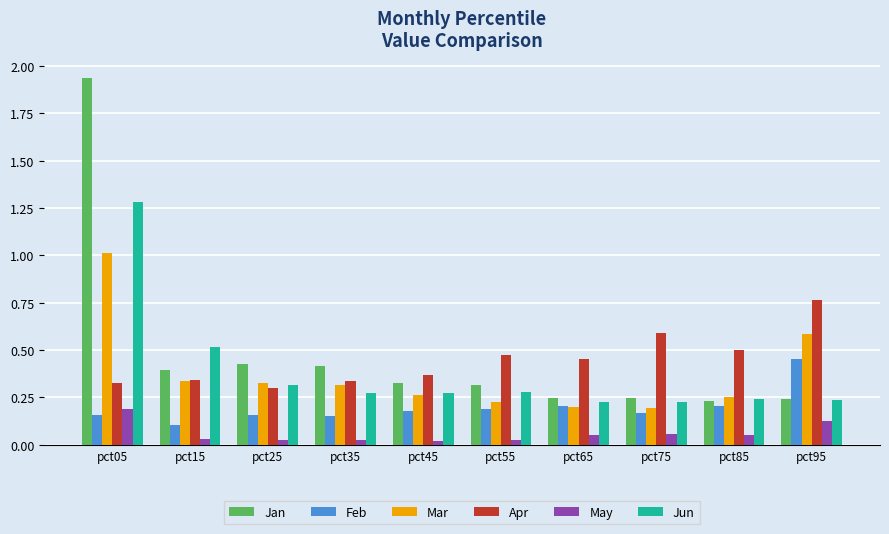

At which category does the chart reach its peak across all series?

pct05